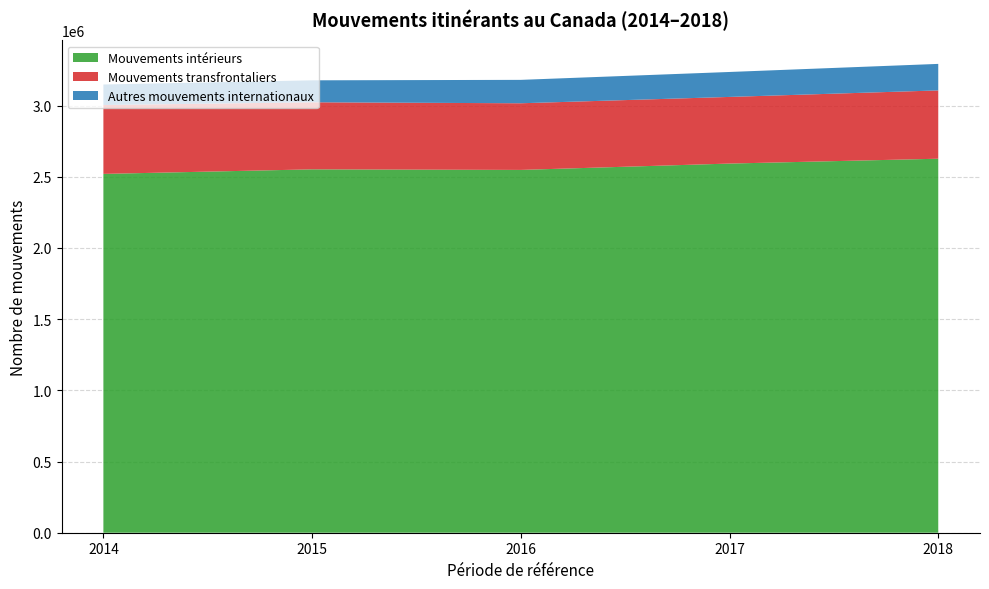

Reading left to right, what are all the values shown in this chart?

Mouvements intérieurs: 2520219	2552210	2548269	2592848	2626859
Mouvements transfrontaliers: 483772	471035	468071	468097	479789
Autres mouvements internationaux: 144109	154307	164391	175198	186245